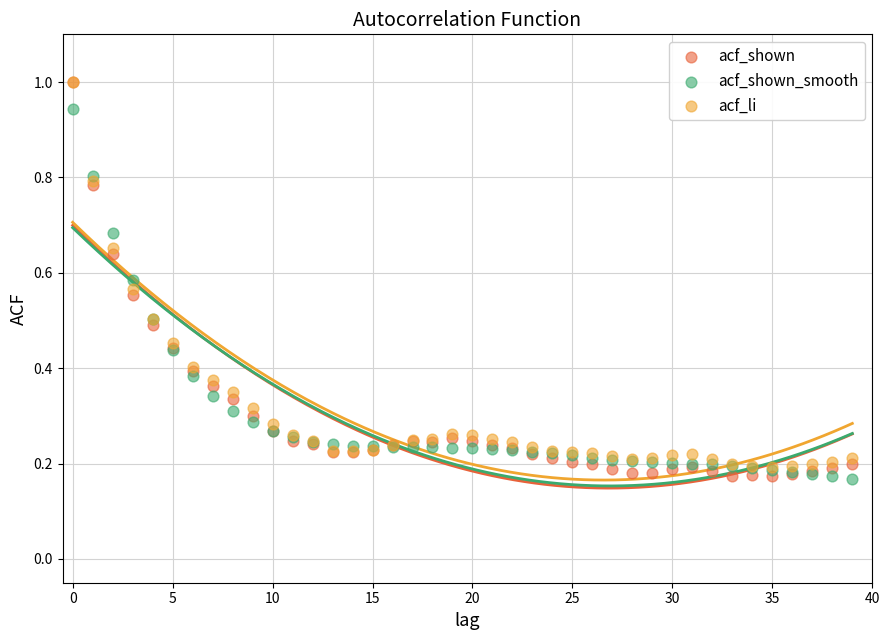

What are all the series names shown in the legend?

acf_shown, acf_shown_smooth, acf_li